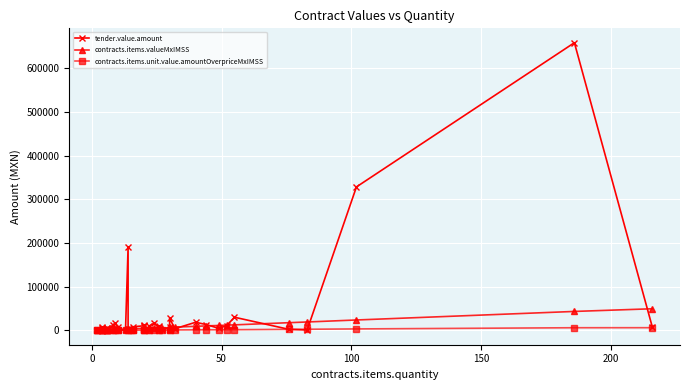

Read the tender.value.amount value at 9.

16844.5